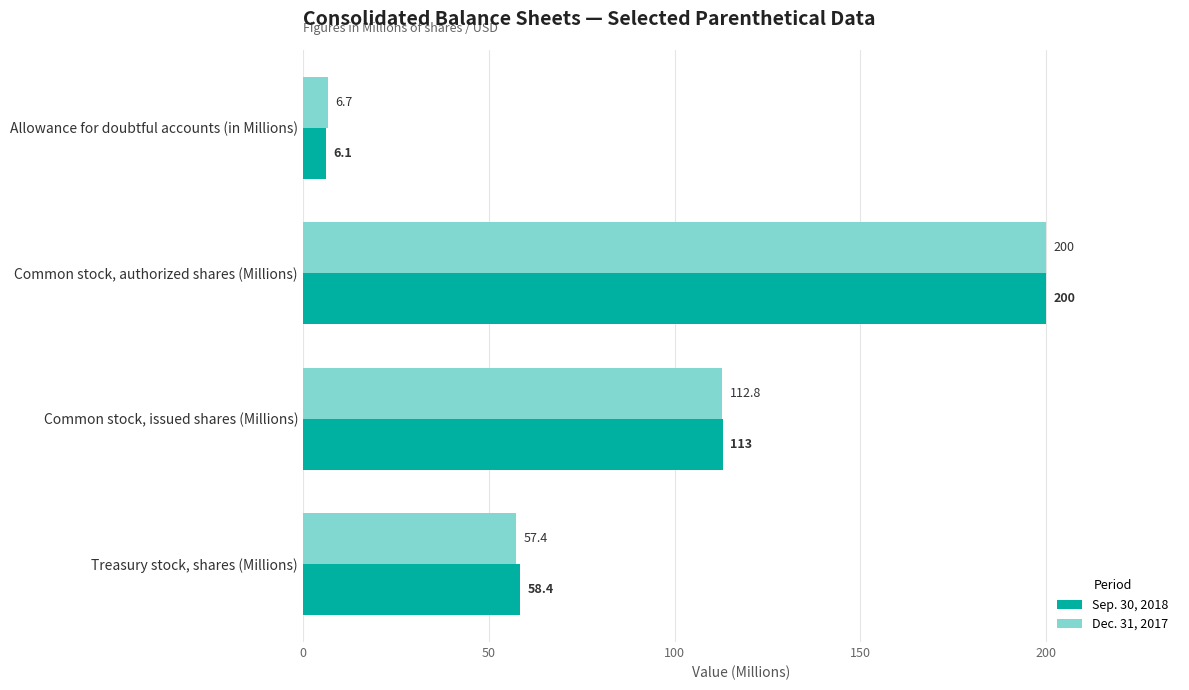

What is the approximate value of Dec. 31, 2017 at Common stock, authorized shares (Millions)?

200.0